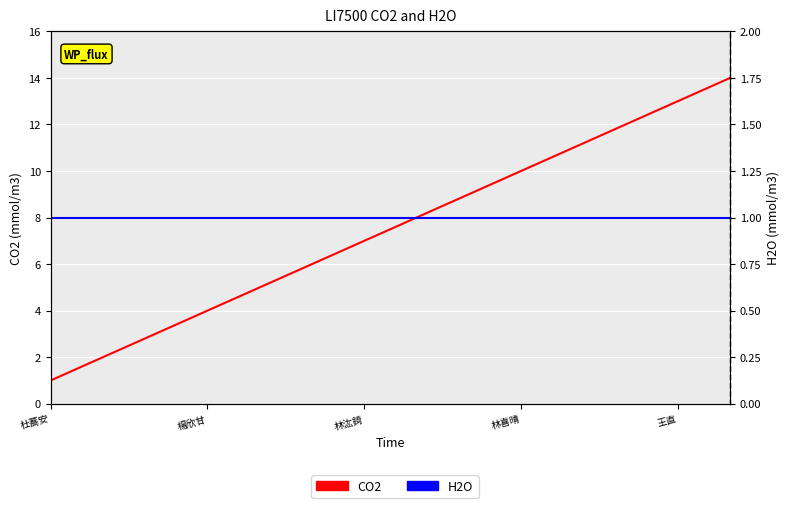

What are all the series names shown in the legend?

CO2, H2O